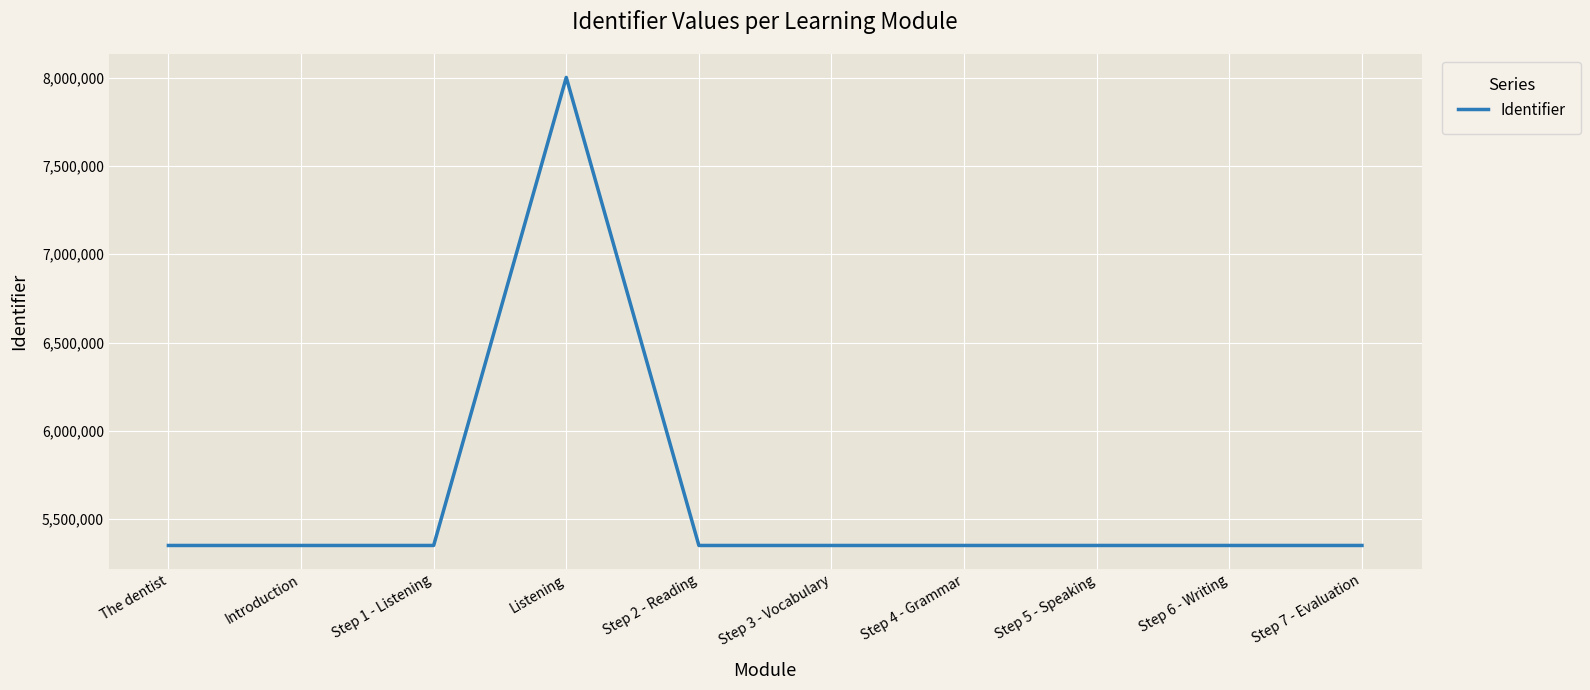

Is it true that the value at Step 1 - Listening is 7628395?

False